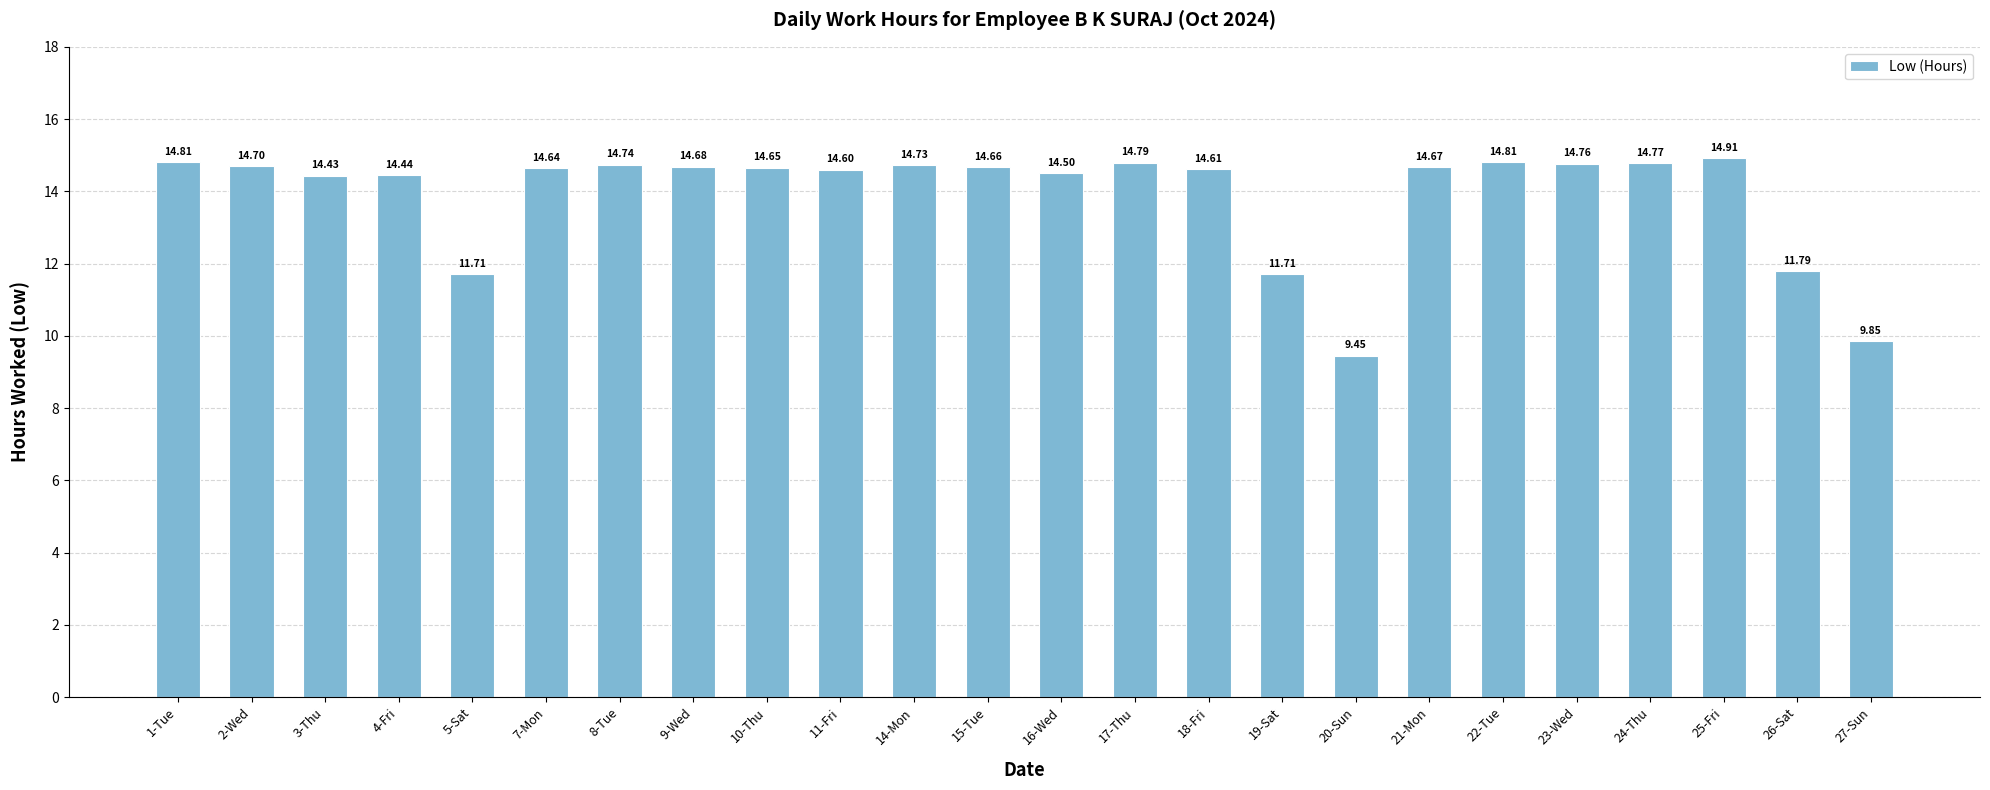

What is the sum of the values at 23-Wed and 25-Fri?

29.7